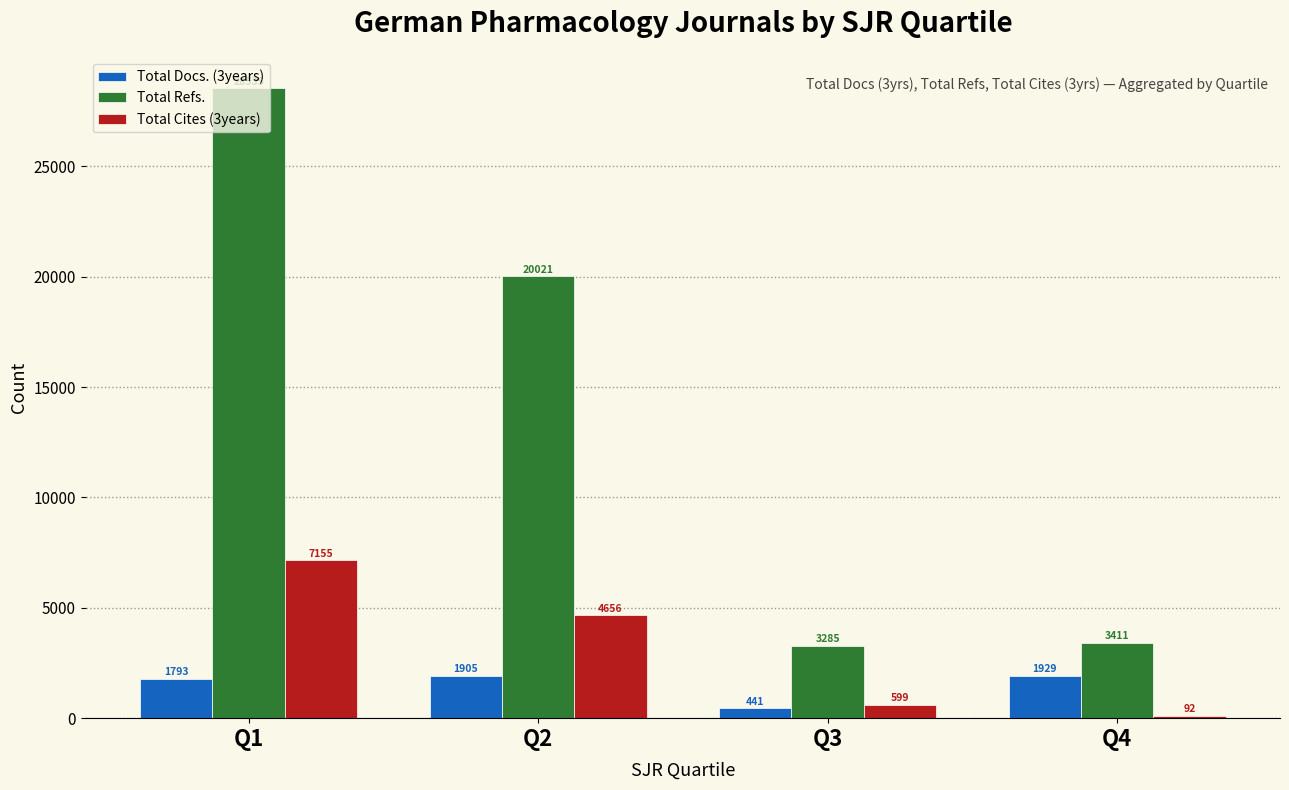

True or false: Total Cites (3years) has a value of 3112 at Q2.

False